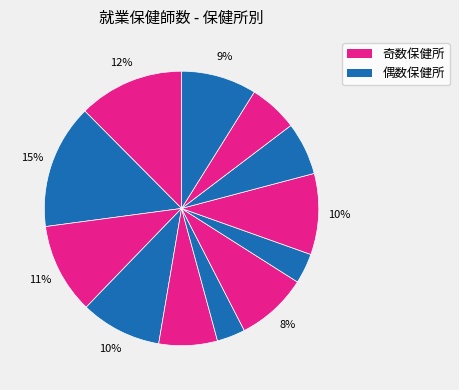

How many slices are in this pie chart?

12